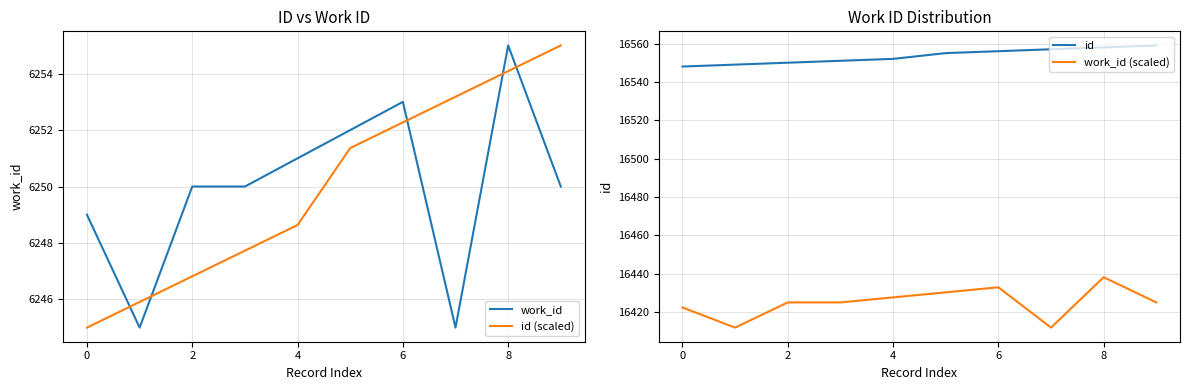

The value of work_id at 9 is 6250.0. True or false?

True